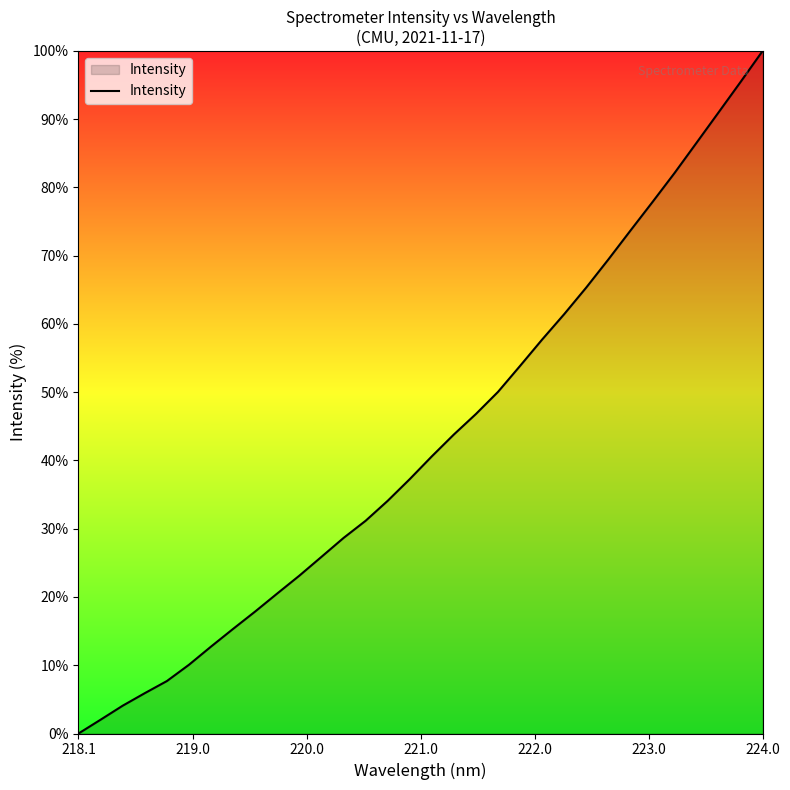

Reading right to left, what are all the values shown in this chart?

100.0	95.5	91.0	86.5	82.1	77.9	73.7	69.4	65.3	61.4	57.7	53.9	50.1	46.8	43.8	40.6	37.3	34.1	31.2	28.6	25.9	23.1	20.5	17.9	15.3	12.7	10.1	7.7	5.9	4.1	2.0	0.0